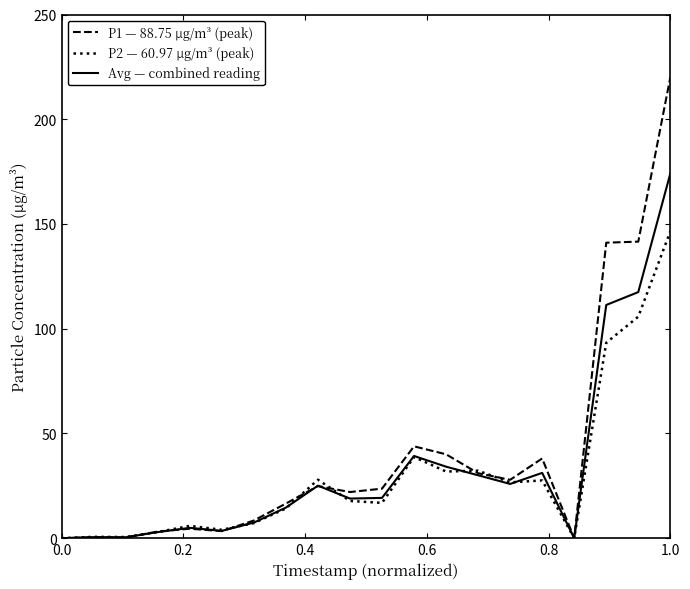

What is the greatest value displayed?

220.0